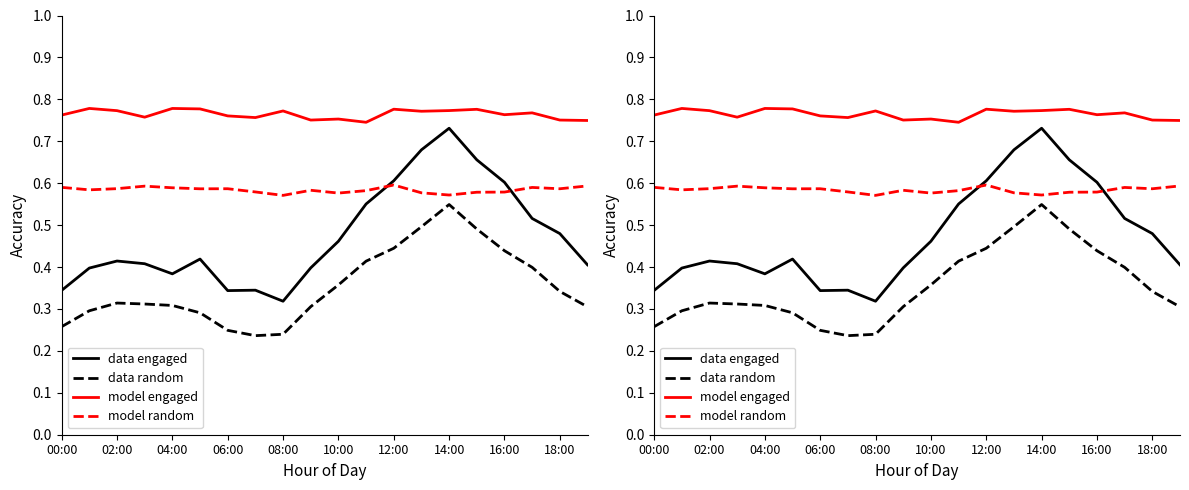

What is the label of the 4th point from the right?

16:00